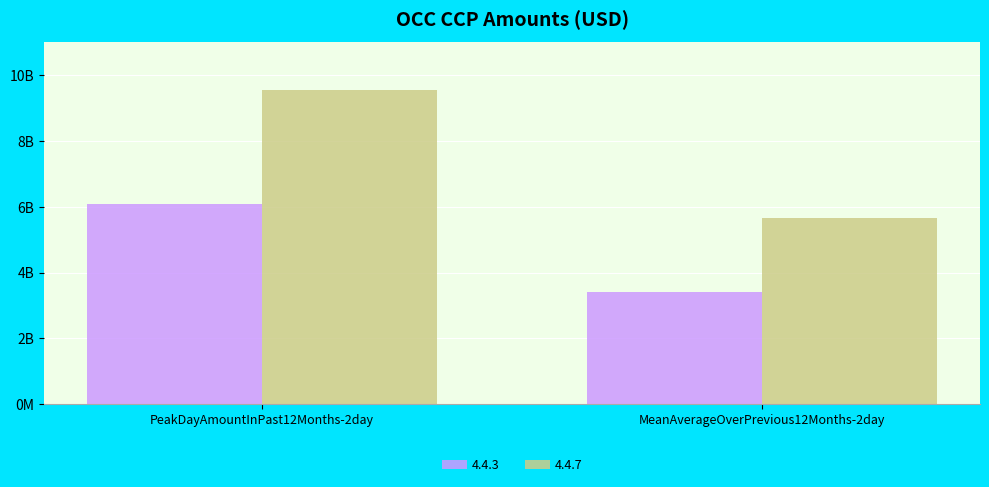

What is the lowest value of the 4.4.7 series?

5652730162